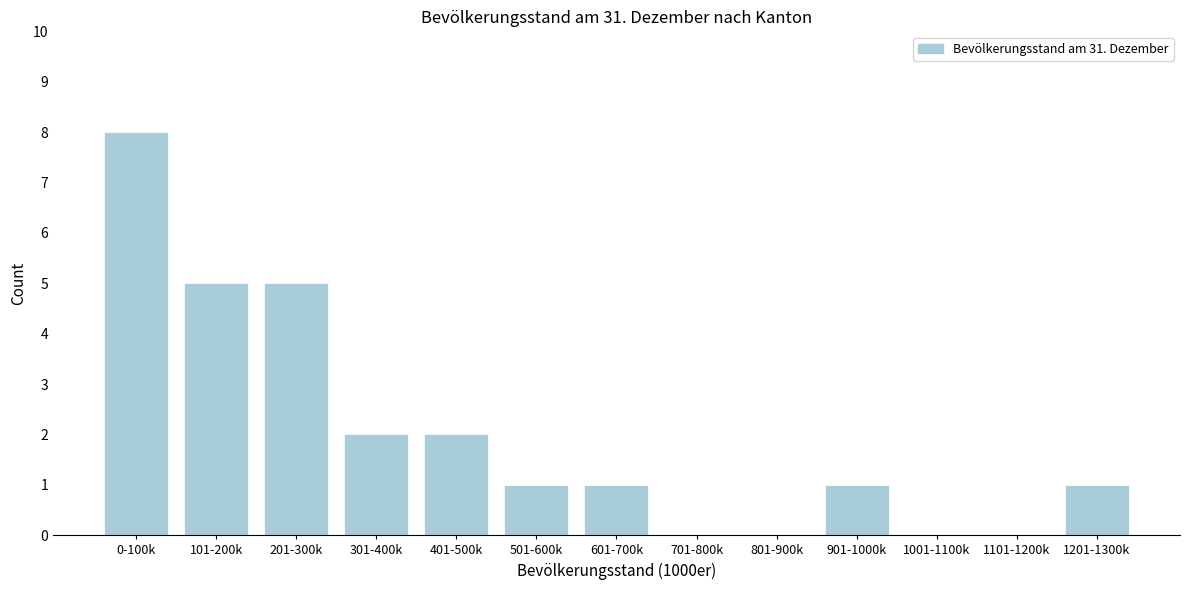

Reading left to right, extract all data points from this chart.

0-100k=8	101-200k=5	201-300k=5	301-400k=2	401-500k=2	501-600k=1	601-700k=1	701-800k=0	801-900k=0	901-1000k=1	1001-1100k=0	1101-1200k=0	1201-1300k=1